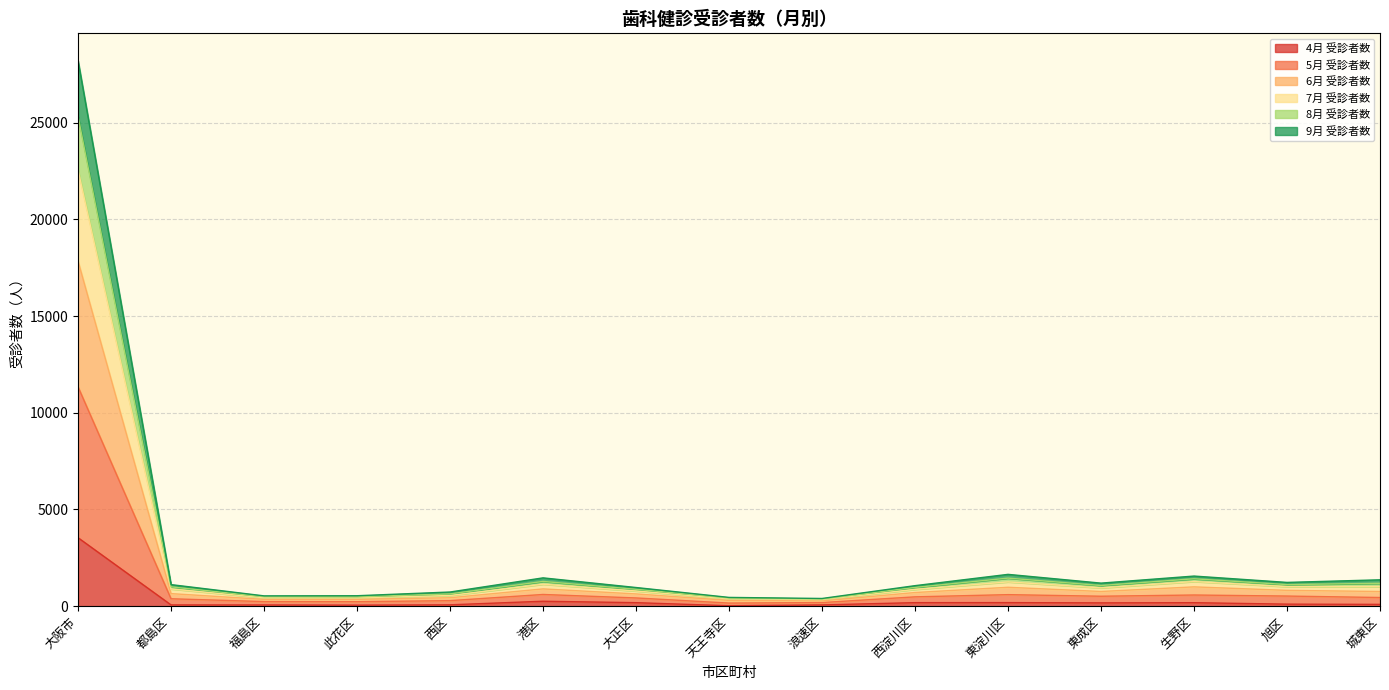

At which label does 4月 受診者数 reach its peak?

大阪市